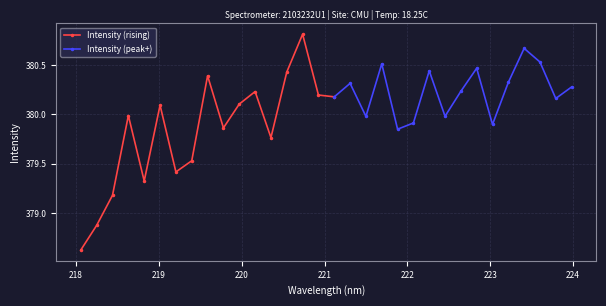

True or false: the data has more than 1 interior local peaks.

True